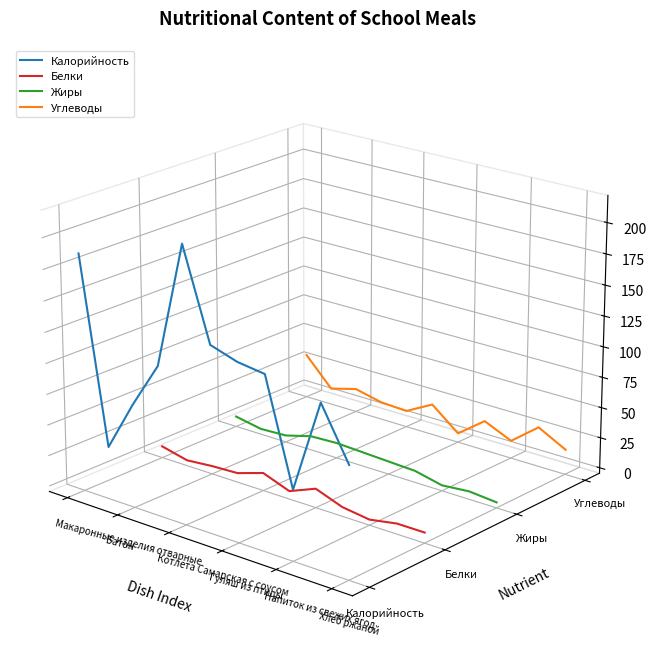

What are all the series names shown in the legend?

Калорийность, Белки, Жиры, Углеводы